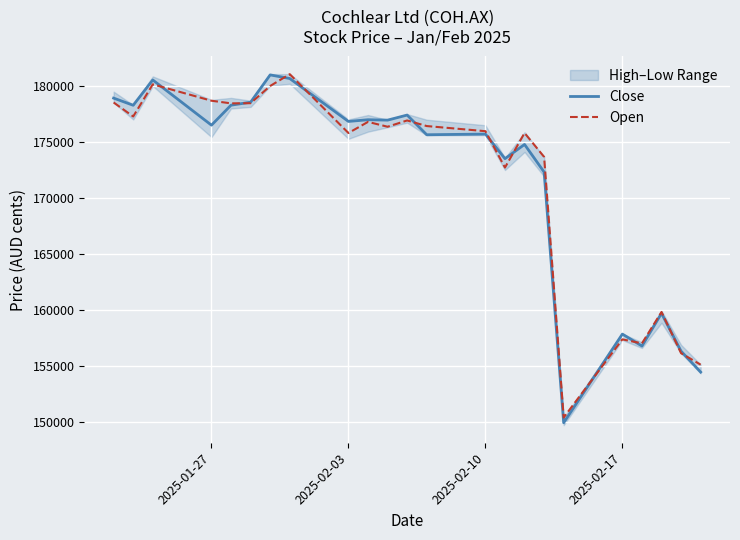

What is the average value of the Open series?

171726